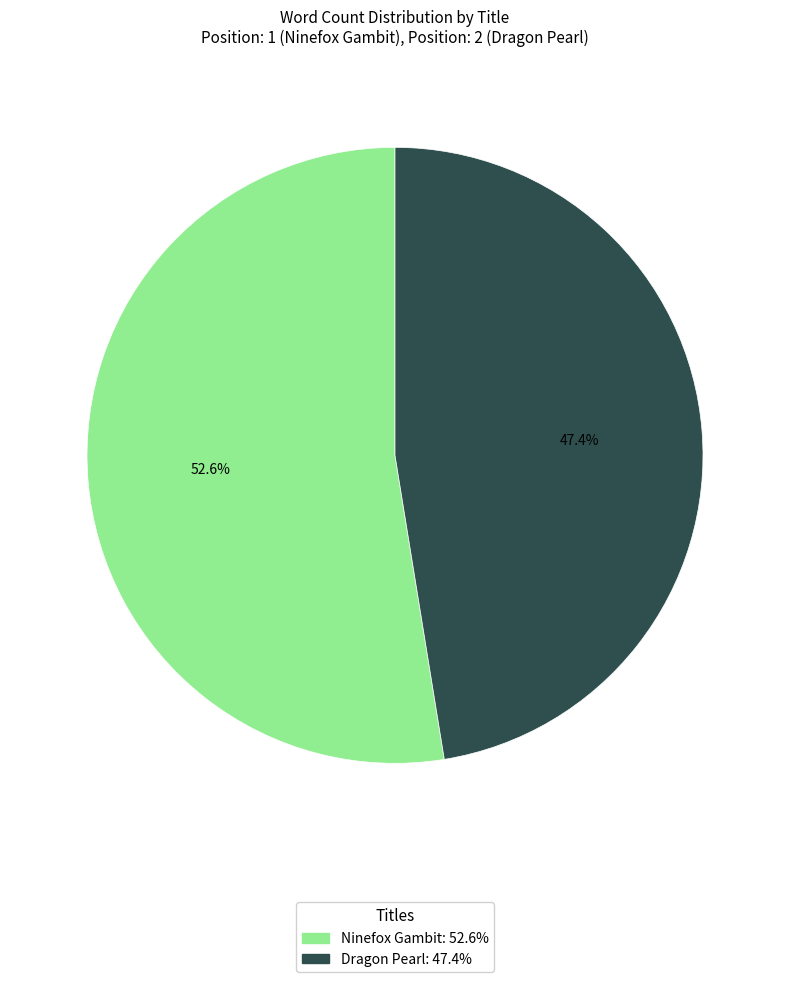

Does any single category account for the majority?

Yes